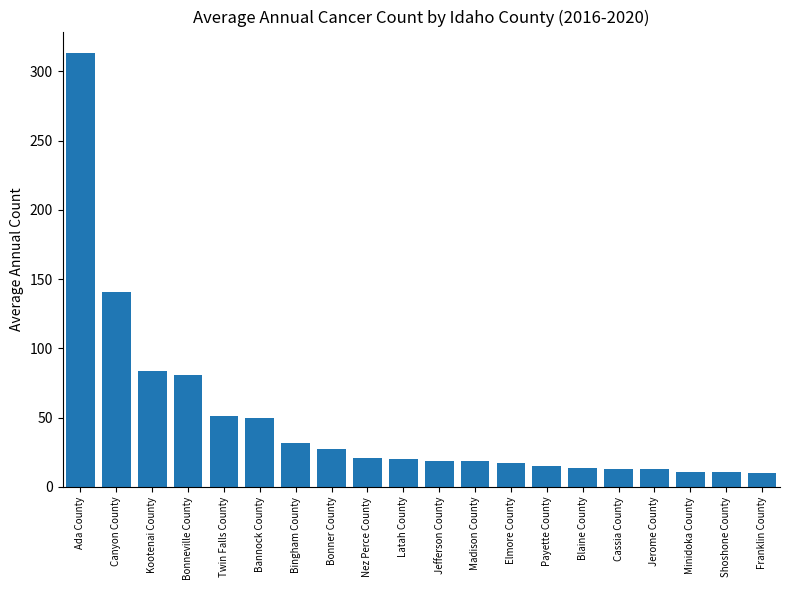

What is the smallest value displayed?

10